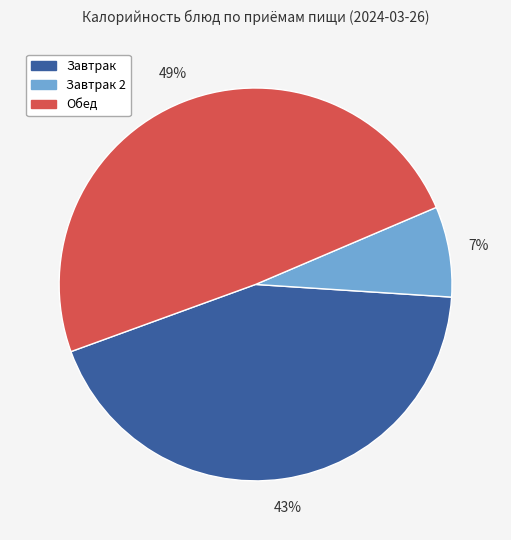

Does any single category account for the majority?

No